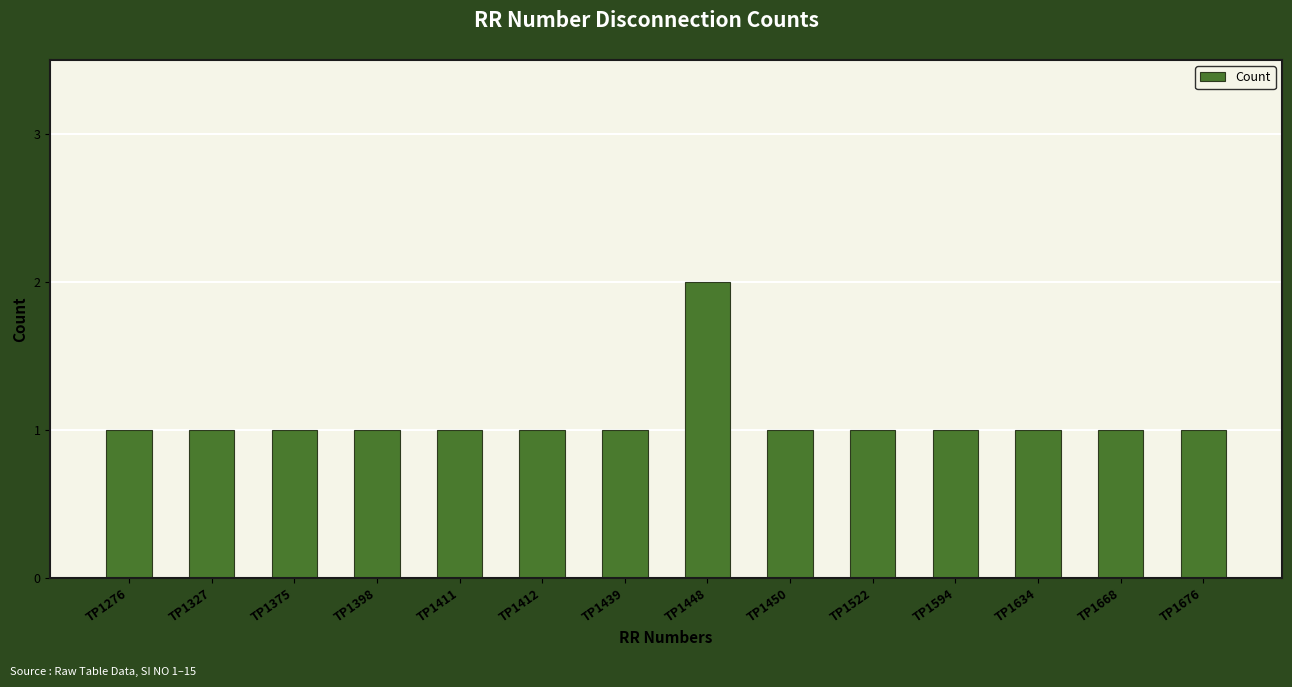

How many bars are there in total?

14